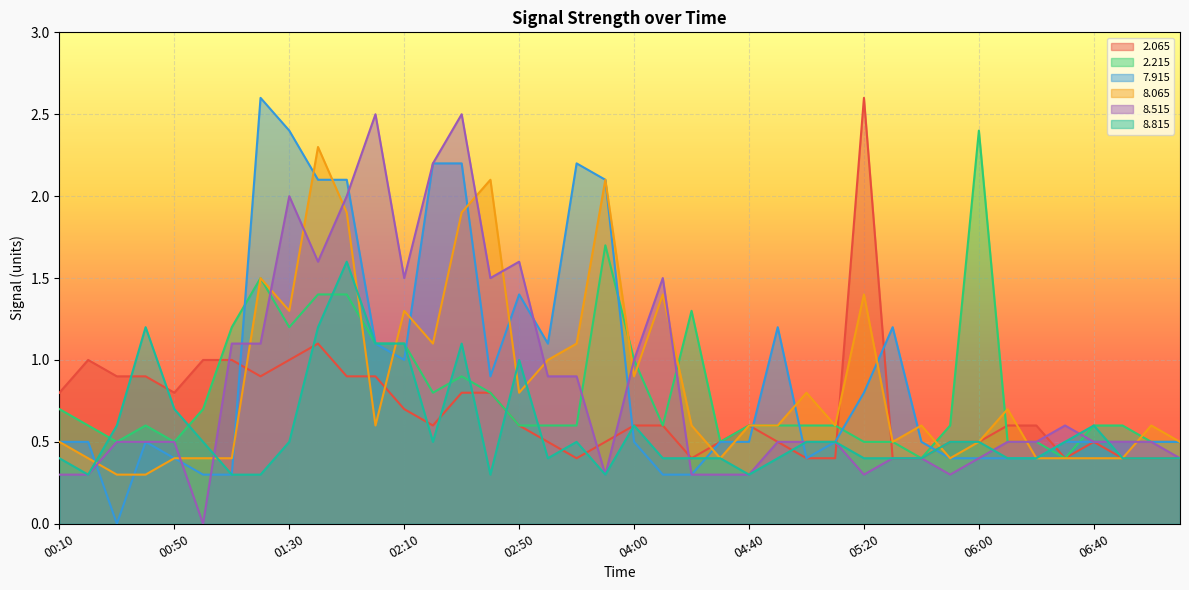

Which series has the widest spread of values?

7.915